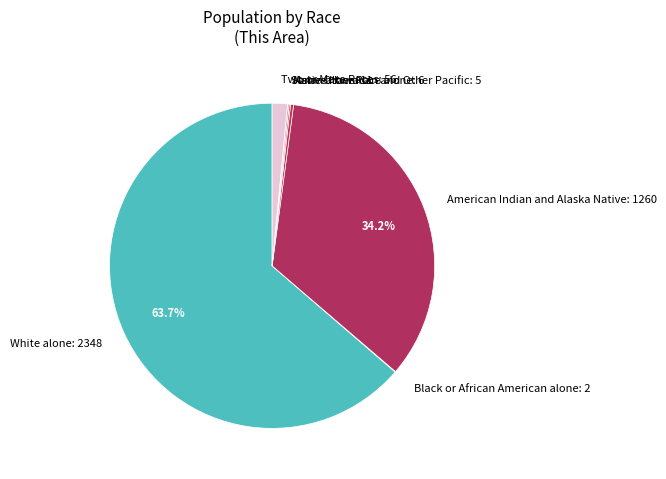

How much of the chart is everything except American Indian and Alaska Native: 1260?

65.8%